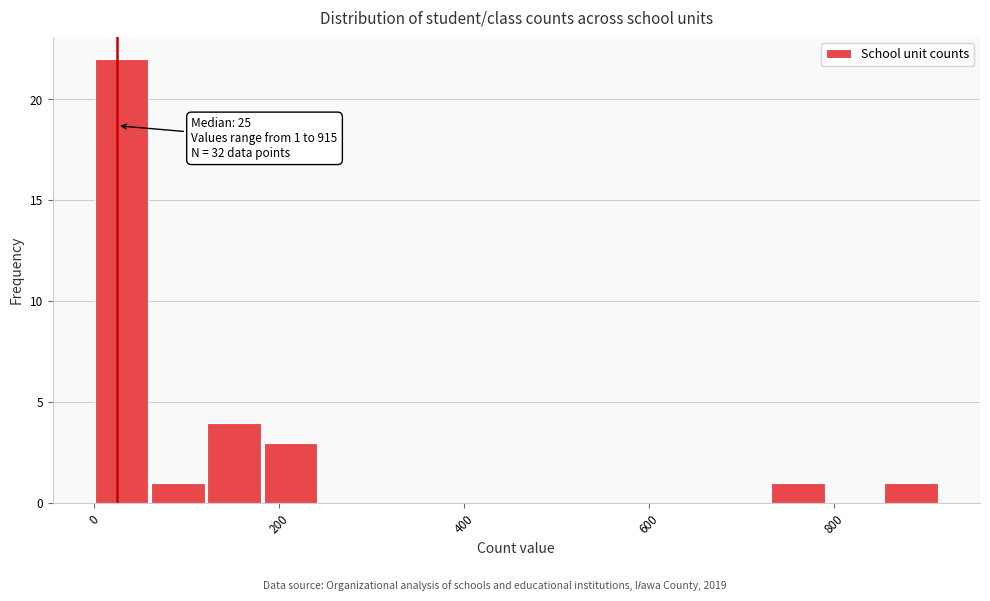

Around what value on the x-axis is the tallest bar? Give the approximate position of its centre, as read against the axis.

20